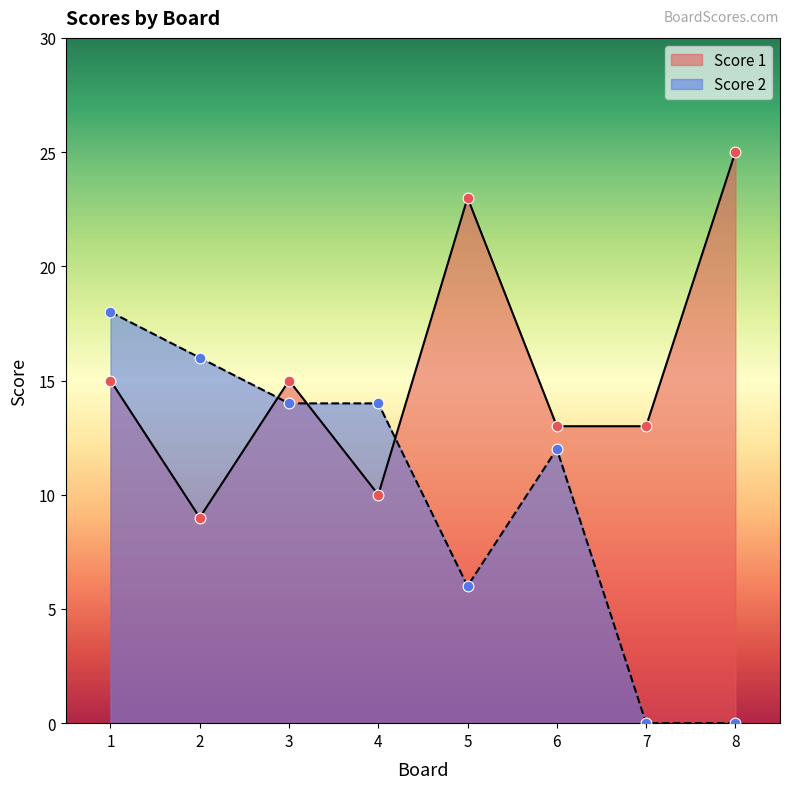

Which series contains the highest Y value?

Score 1